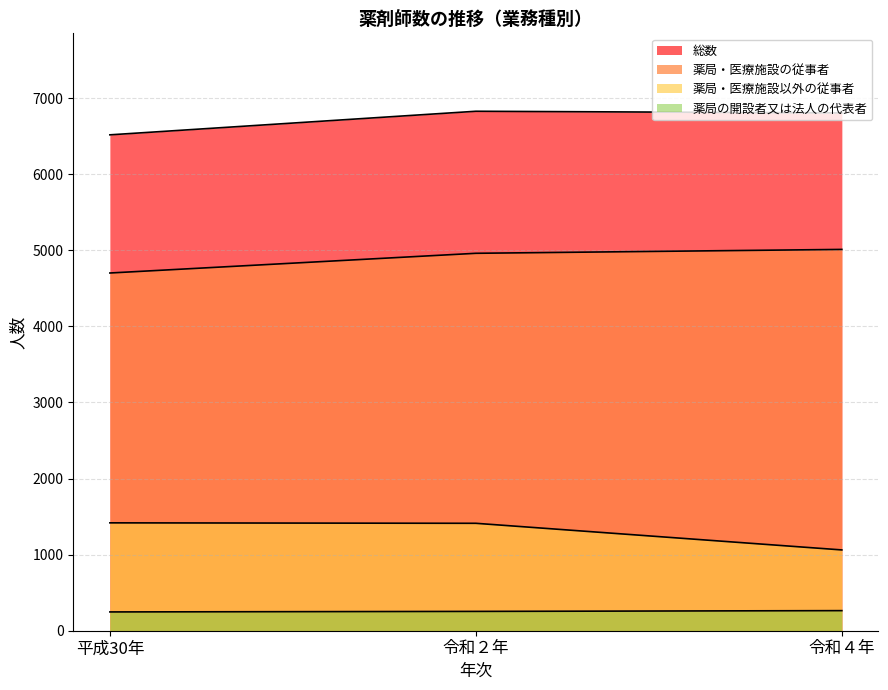

What is the total value across all series at 令和４年?

13144